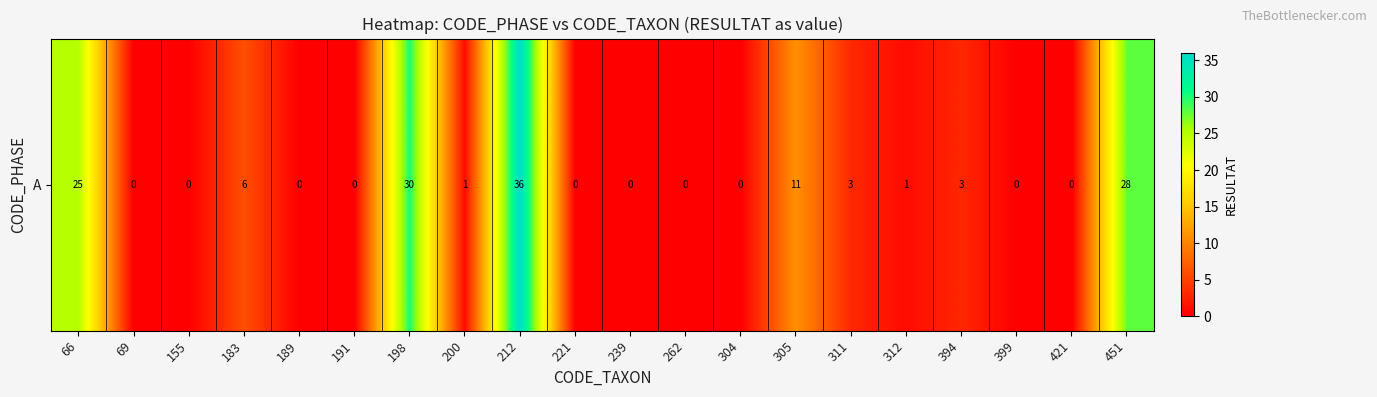

What is the maximum value shown in the chart?

36